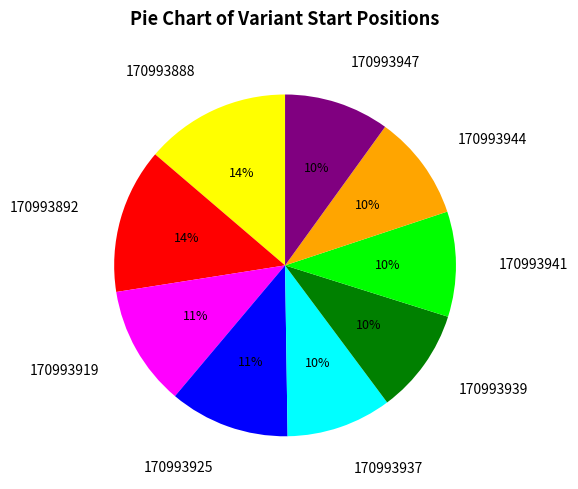

To the nearest percent, what is the difference between the largest and smallest slice percentages?

4%